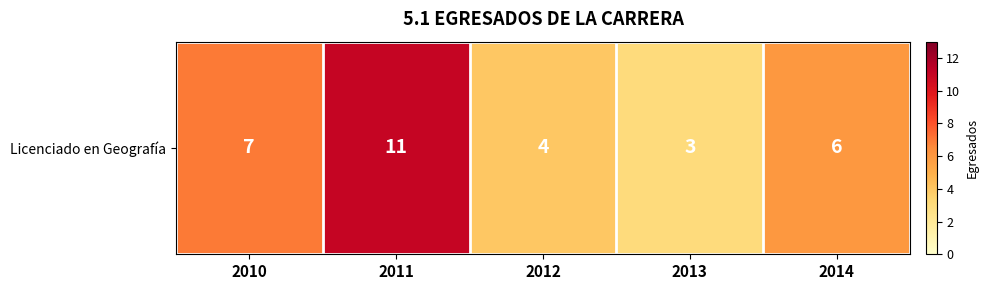

The chart shows a value of 2 at 2013. True or false?

False